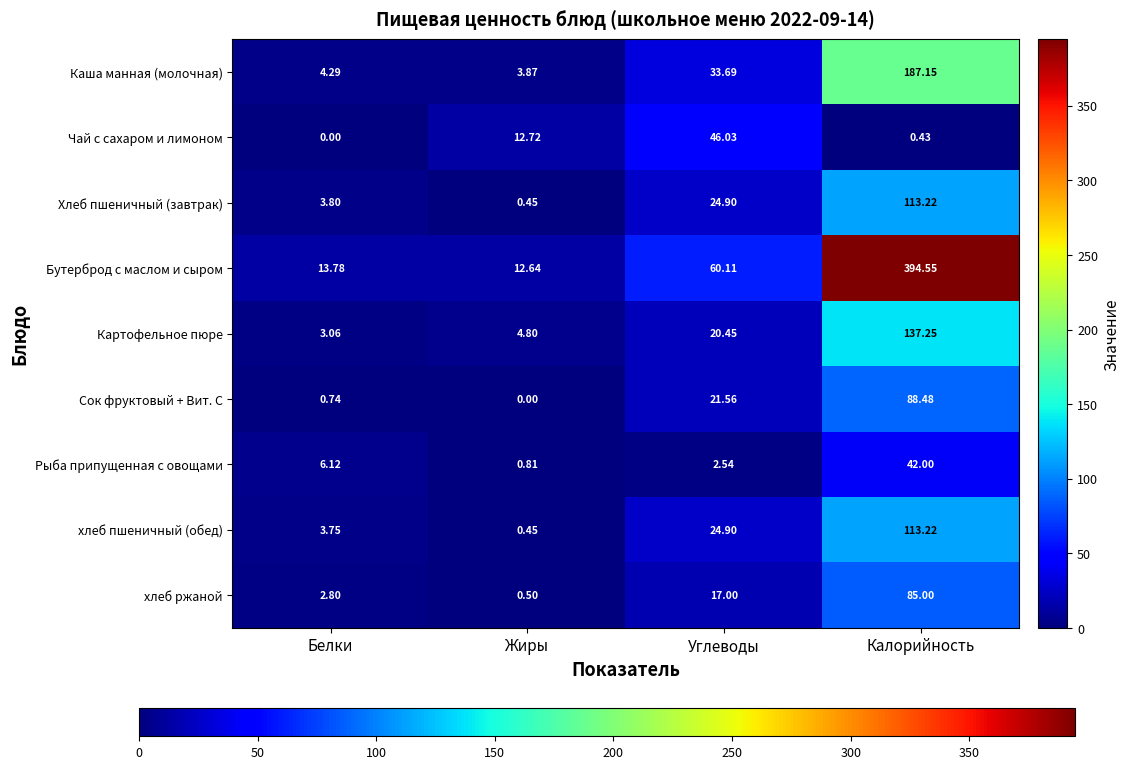

List the labels in order of Хлеб пшеничный (завтрак) value, smallest first.

Жиры, Белки, Углеводы, Калорийность